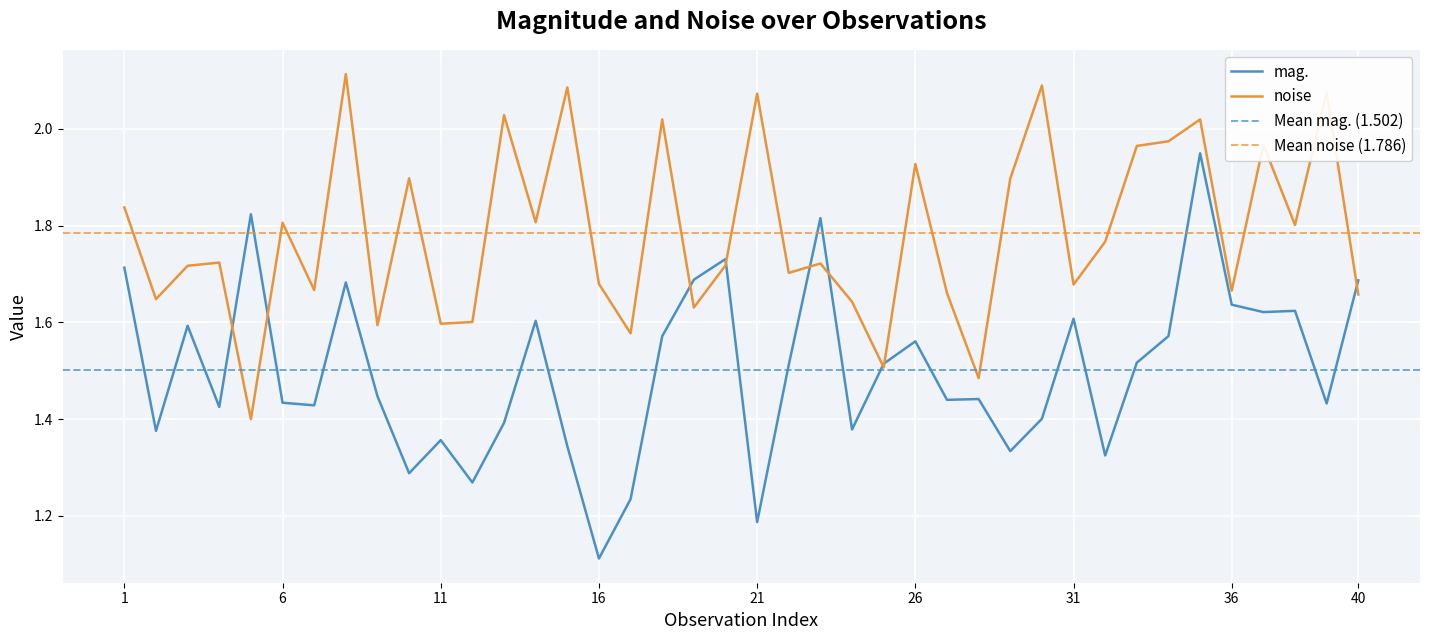

Is it true that mag. equals 0.9 at 40?

False